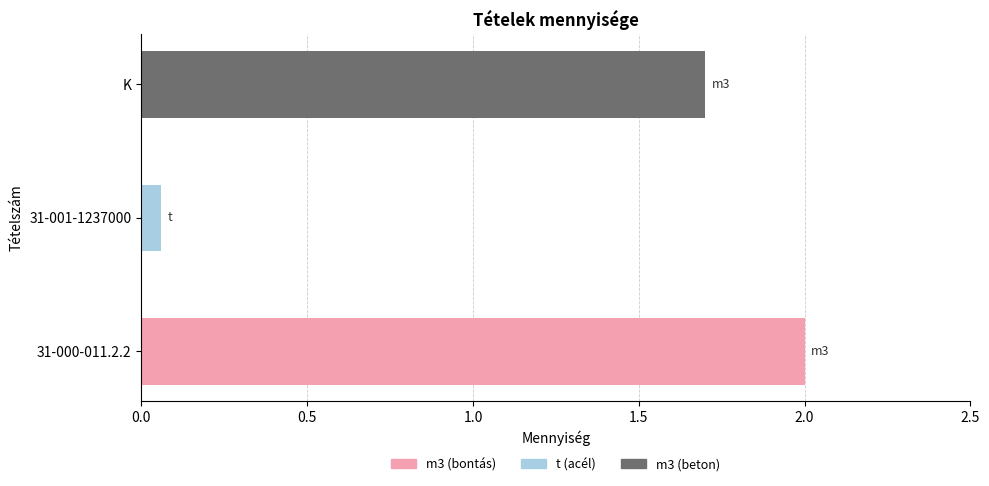

Does the chart contain stacked bars?

No